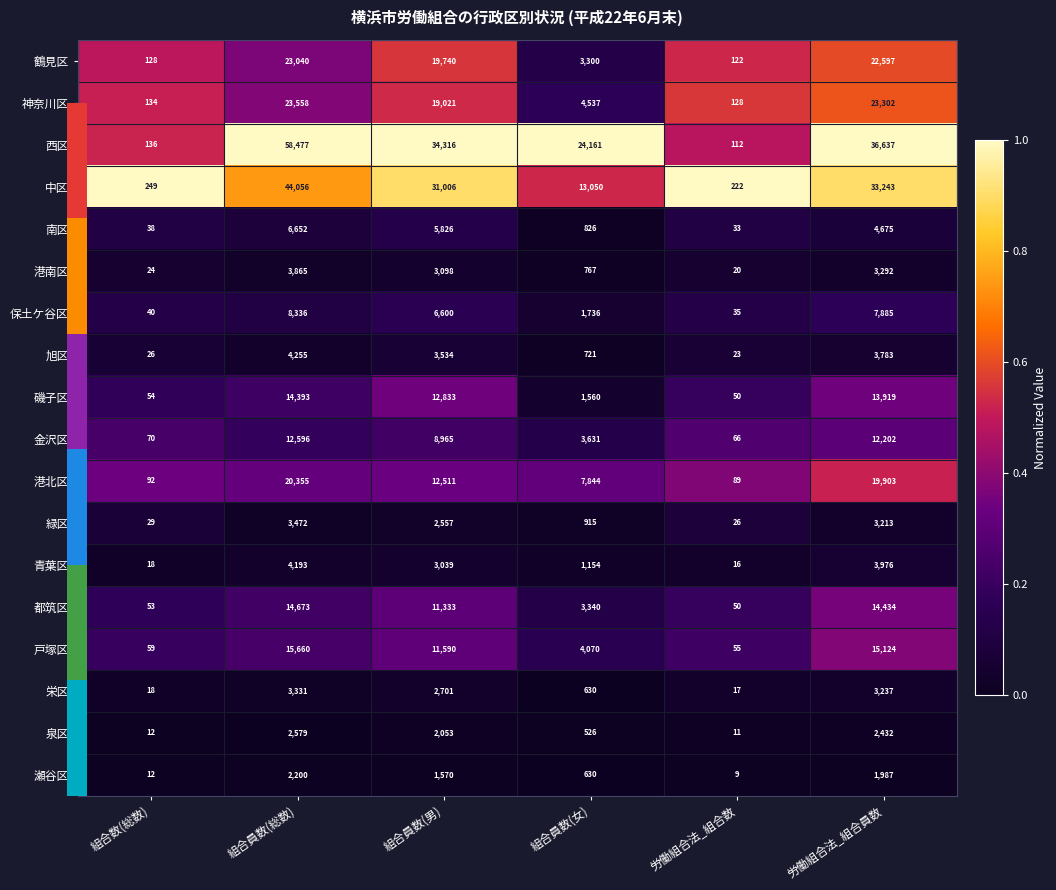

Which category has the lowest value across all series?

労働組合法_組合数